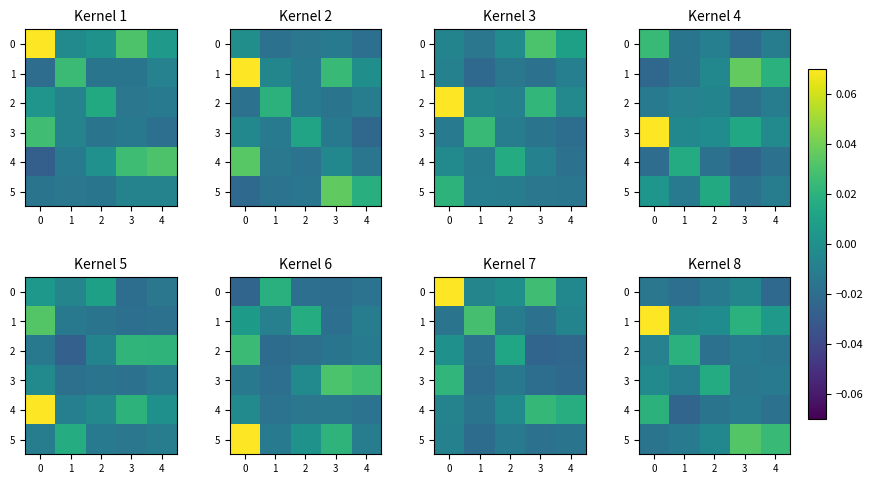

How many values in row_2 are above zero?

1